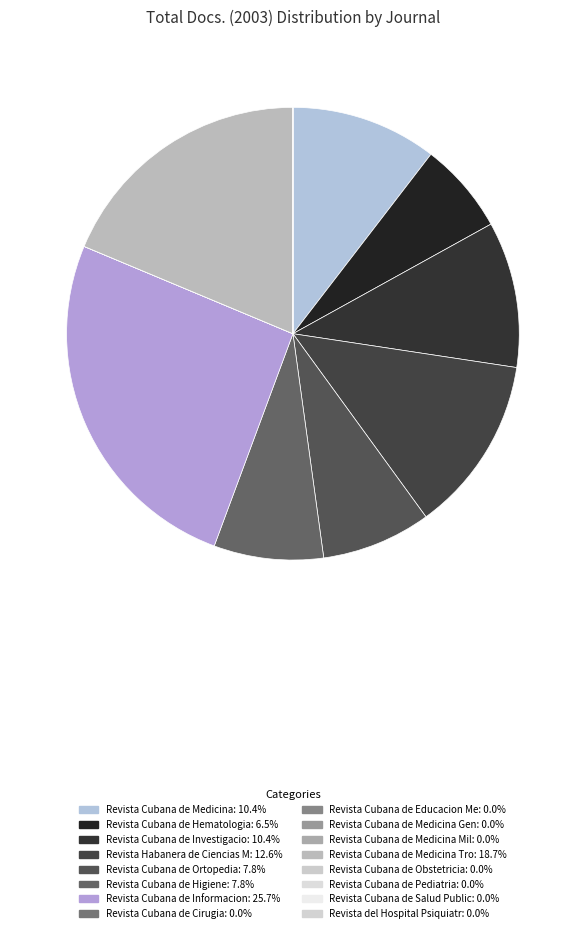

Is there any slice that represents more than half of the pie?

No